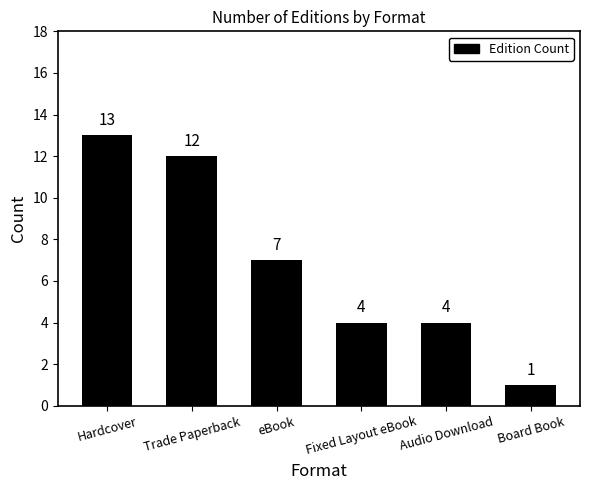

Is it true that the value at Audio Download is 4?

True